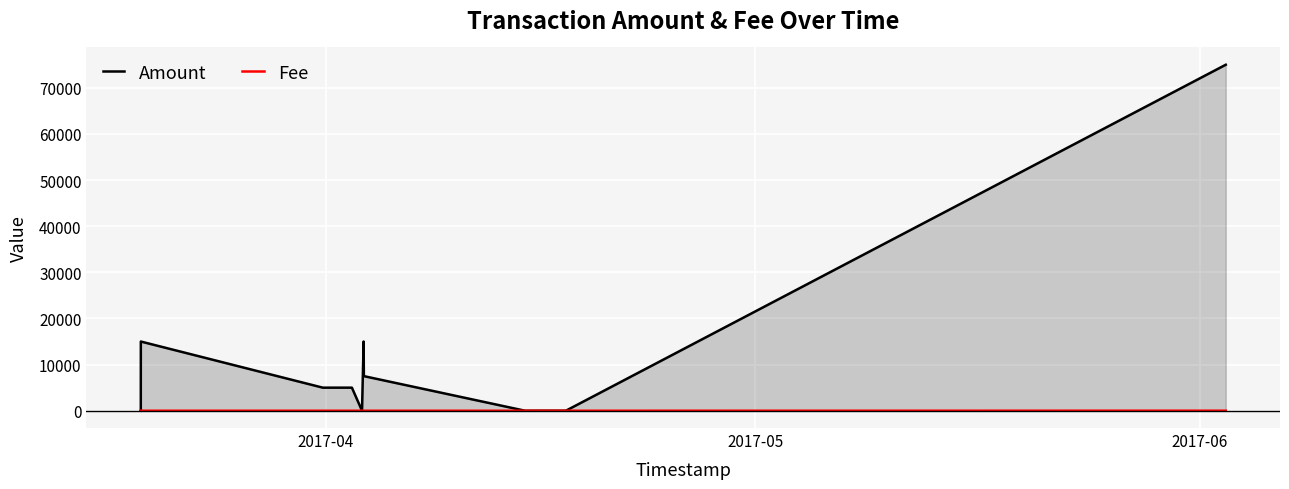

List the series in order of their peak value, lowest first.

Fee, Amount